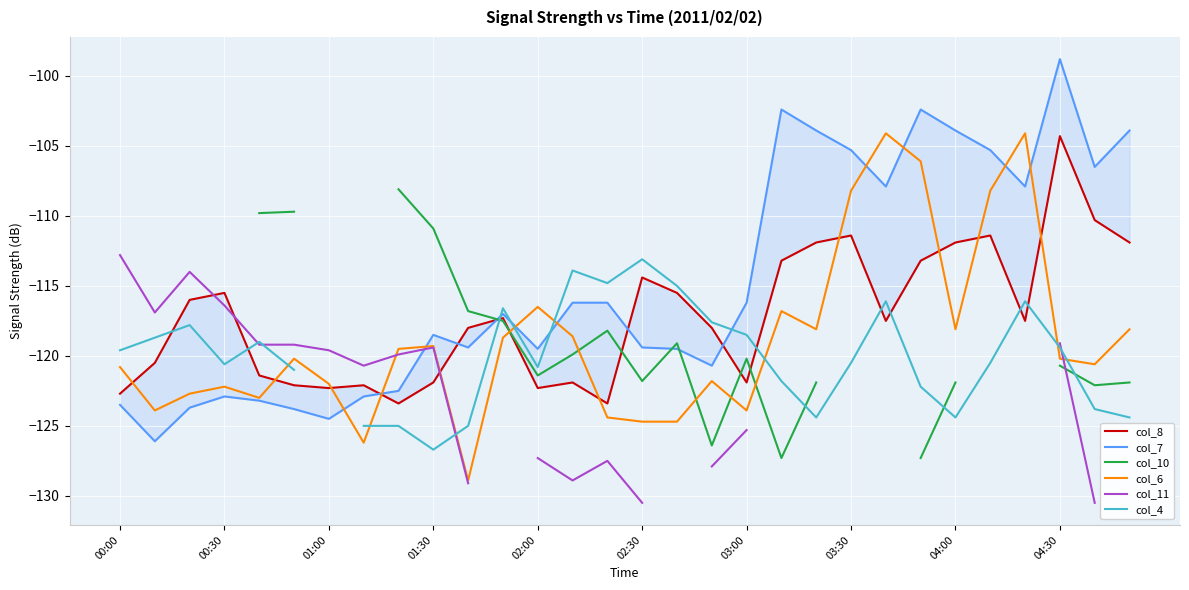

What is the minimum value for col_6?

-128.9